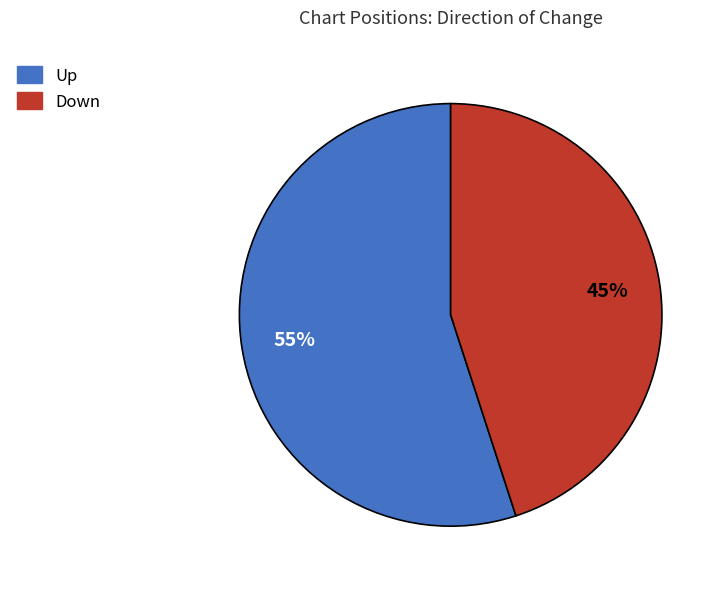

To the nearest percent, what is the average slice percentage?

50%